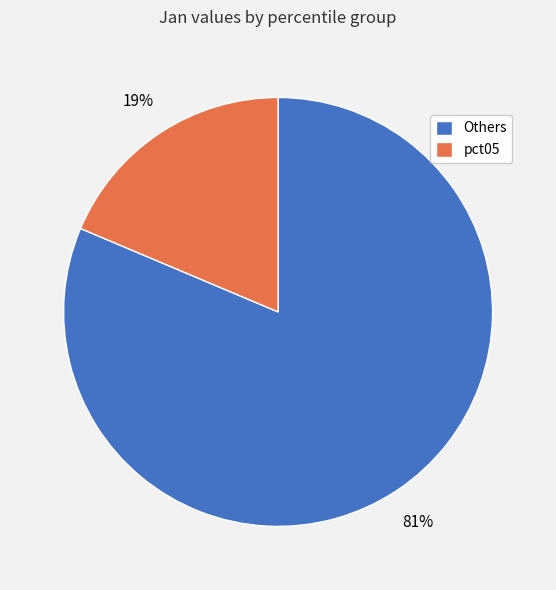

Count the number of slices in the pie.

2